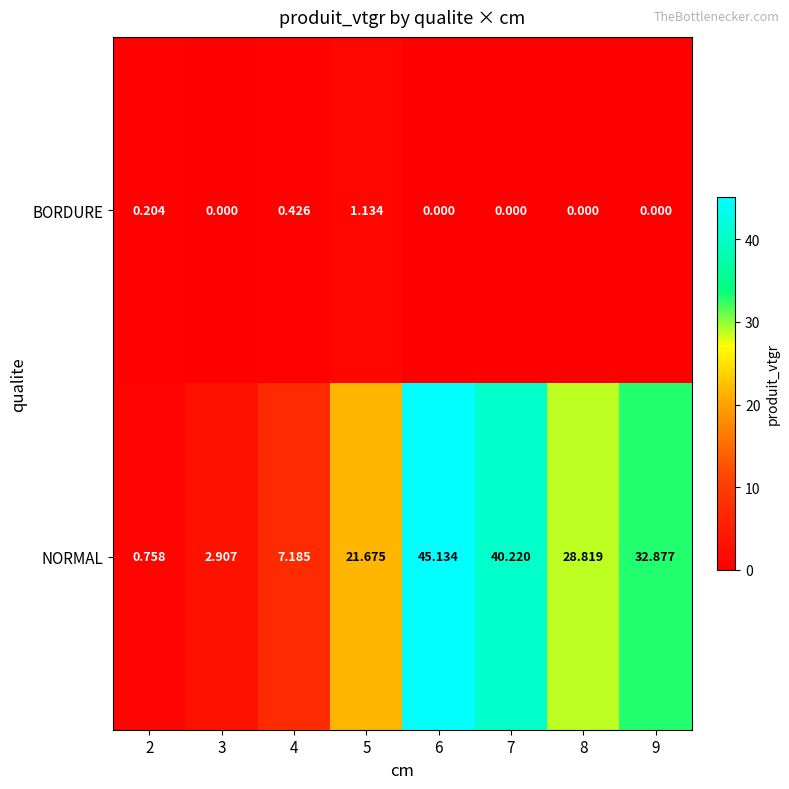

Which series has the largest total across all categories?

NORMAL